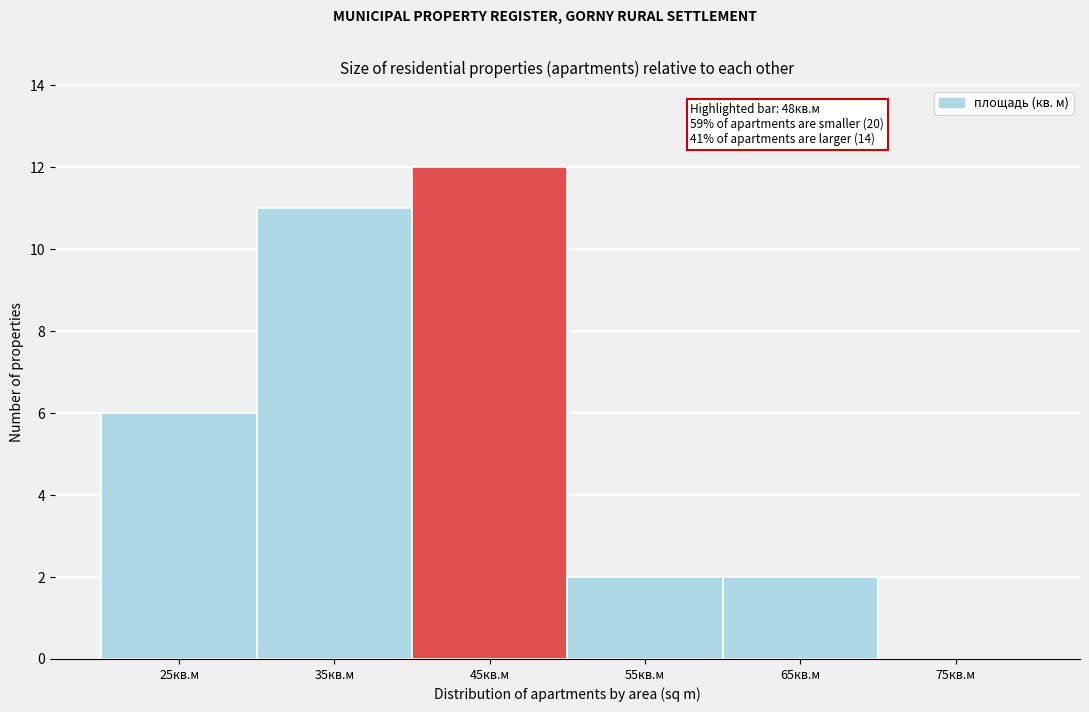

Reading left to right, transcribe all the data shown in this chart.

25кв.м=6	35кв.м=11	45кв.м=12	55кв.м=2	65кв.м=2	75кв.м=0